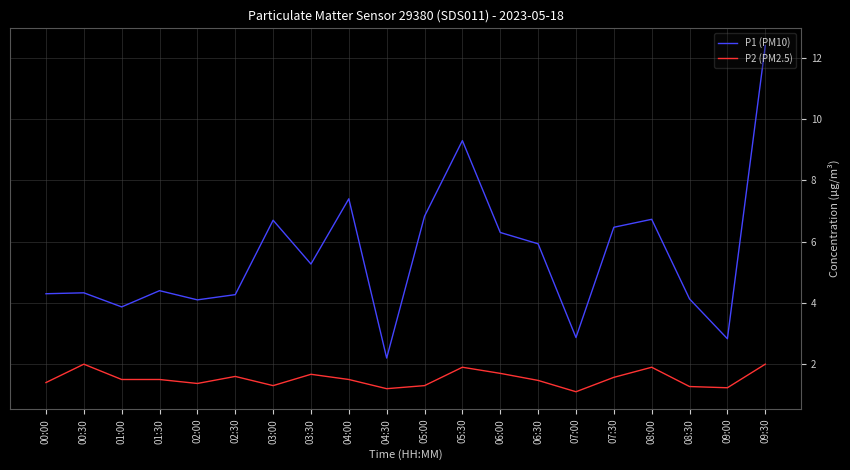

The P2 (PM2.5) series shows 1.2 at 04:30. True or false?

True